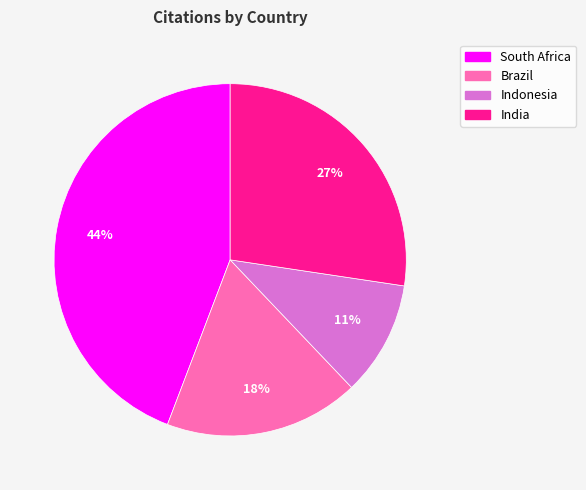

Is it true that Indonesia is 11% of the pie?

True